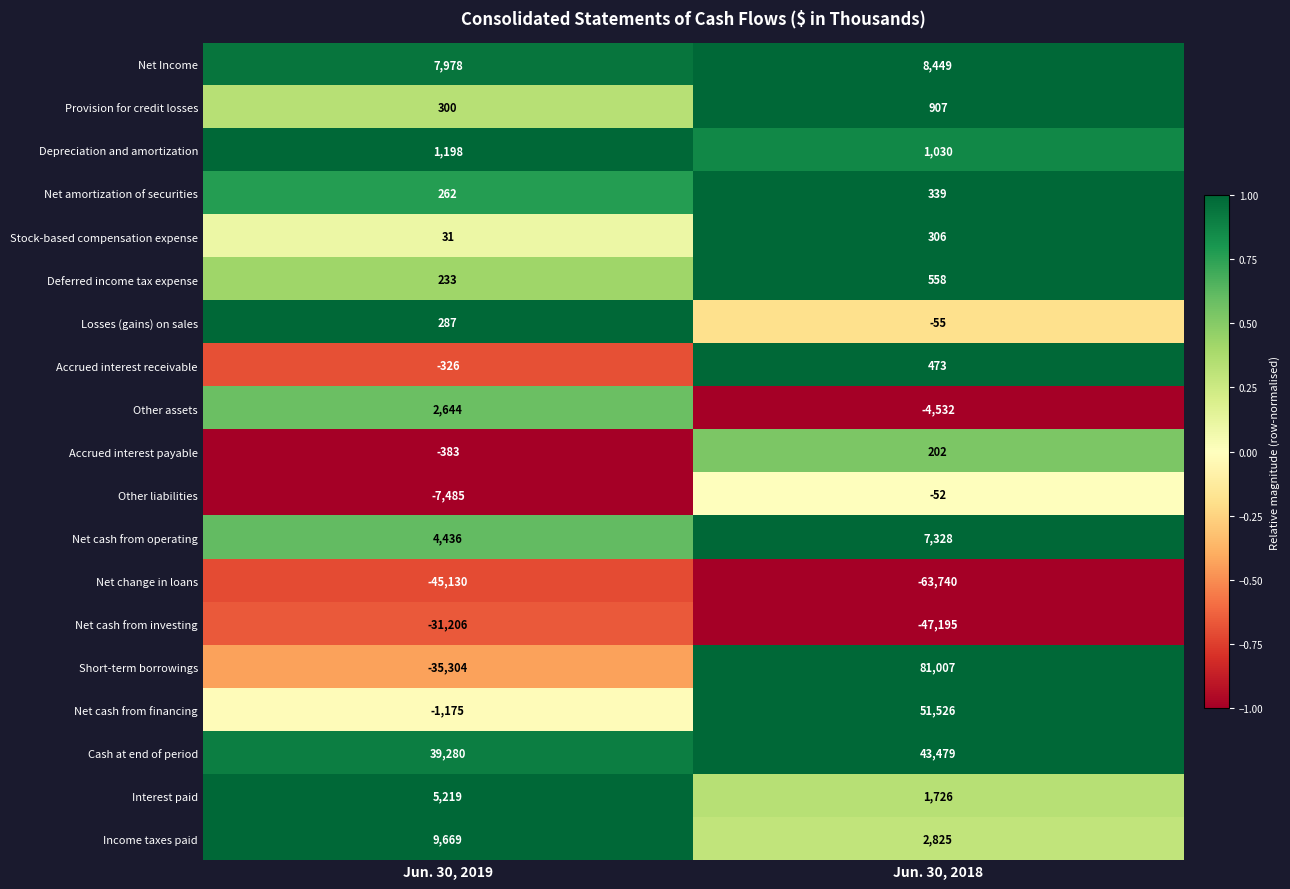

What is the approximate value of Net cash from financing at Jun. 30, 2019?

-1175